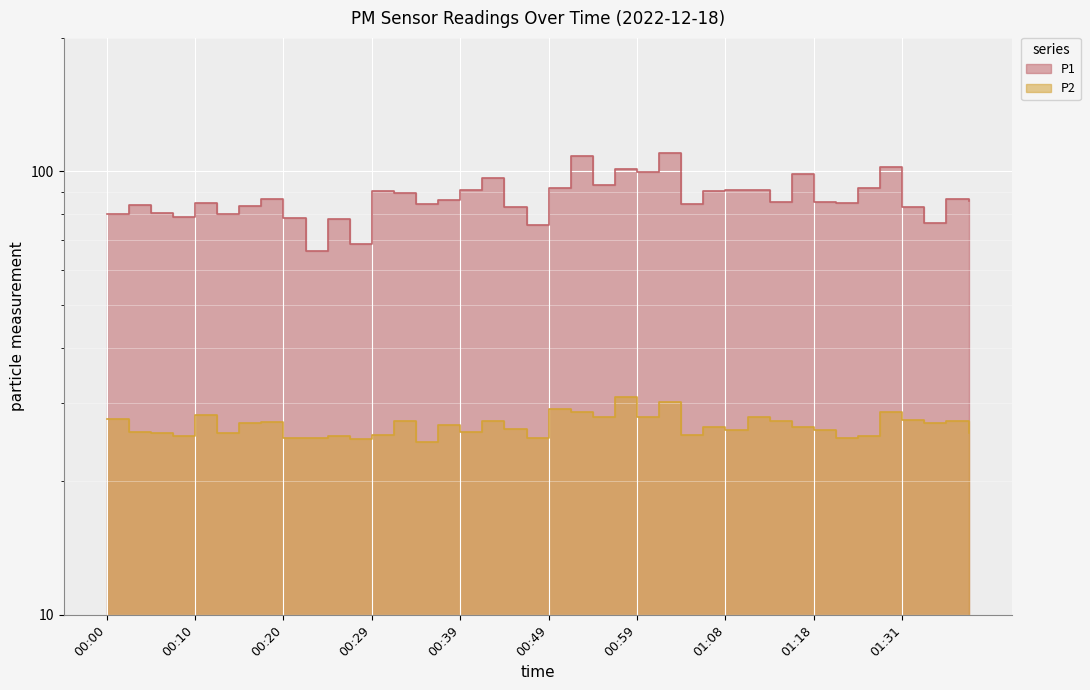

Reading left to right, extract all data points from this chart.

P1: 80.2	84.0	80.7	78.8	84.8	80.0	83.4	86.6	78.6	66.2	78.0	68.7	90.3	89.2	84.2	86.3	90.8	96.6	83.2	75.6	91.8	108.2	93.2	101.3	99.7	109.8	84.2	90.2	90.7	90.7	85.3	98.4	85.3	84.8	91.6	102.5	83.1	76.6	86.7	85.6
P2: 27.6	25.9	25.8	25.3	28.2	25.7	27.1	27.2	25.1	25.1	25.3	24.9	25.5	27.4	24.5	26.9	25.8	27.4	26.2	25.1	29.2	28.6	27.9	31.0	27.9	30.2	25.4	26.5	26.1	28.0	27.3	26.5	26.2	25.1	25.2	28.6	27.4	27.1	27.4	25.8